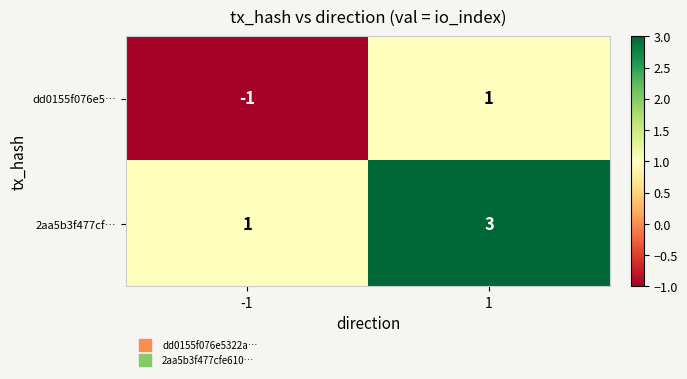

Reading left to right, what are all the values shown in this chart?

dd0155f076e5…: -1	1
2aa5b3f477cf…: 1	3